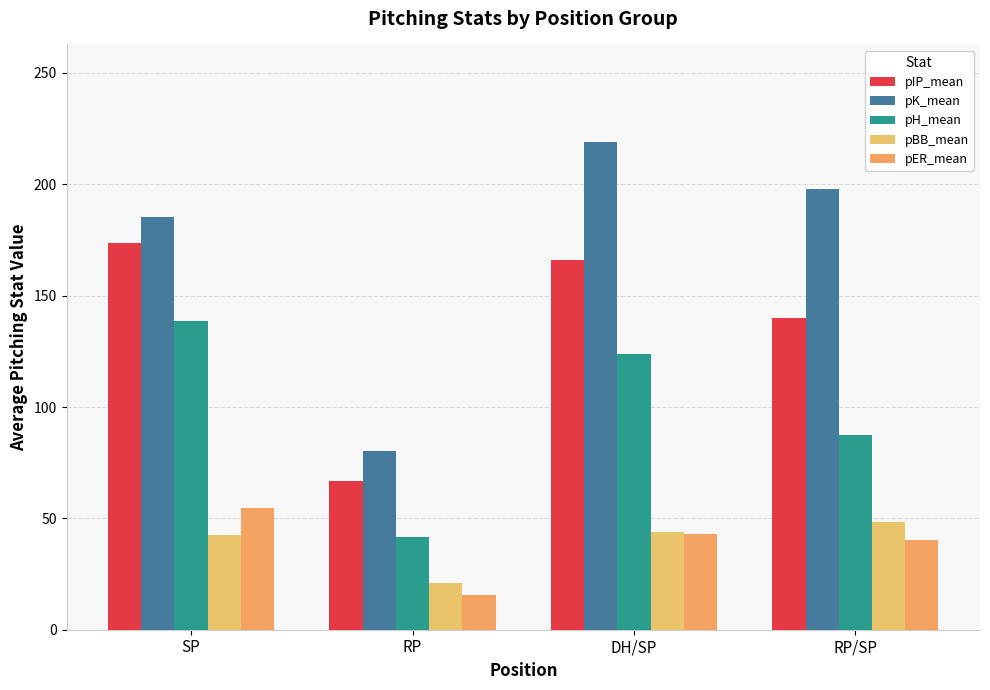

List the labels in order of pBB_mean value, largest first.

RP/SP, DH/SP, SP, RP